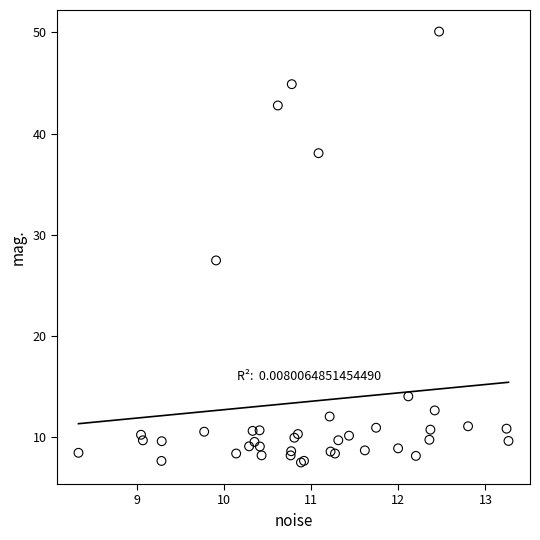

What Y value in the scatter plot is closest to 28?

27.5